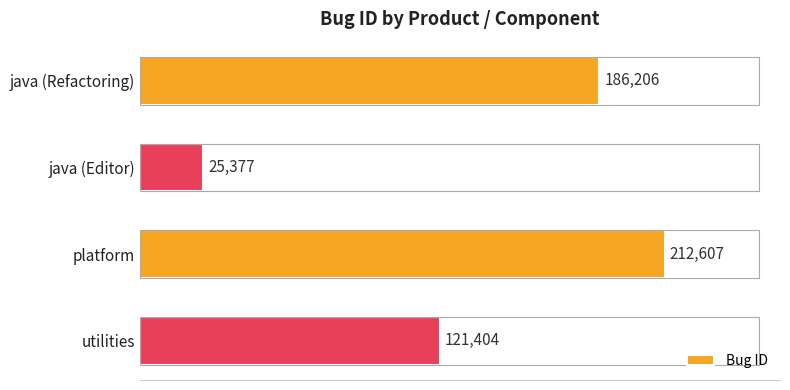

How many categories are shown in the chart?

4